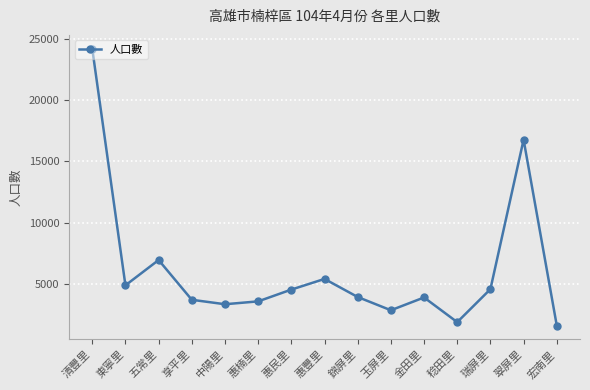

What is the sum of all values?

91827